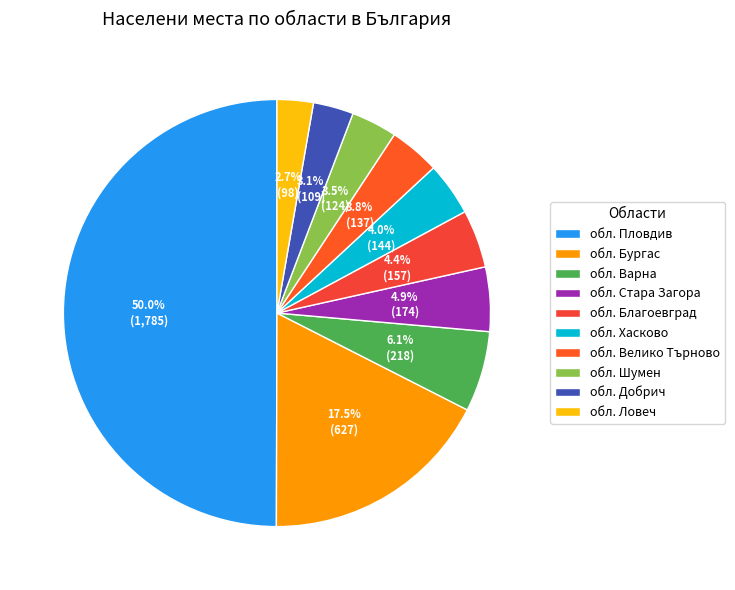

How many slices are in this pie chart?

10